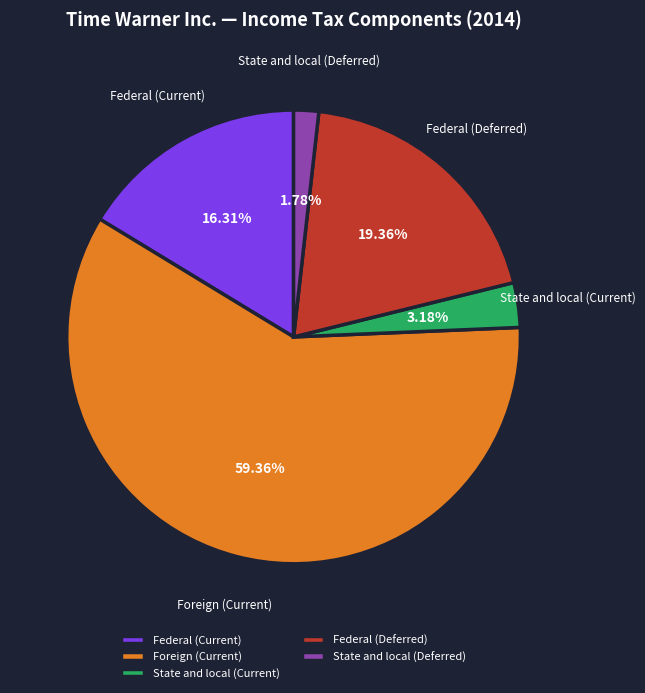

To the nearest percent, what percentage of the pie is State and local (Deferred)?

2%